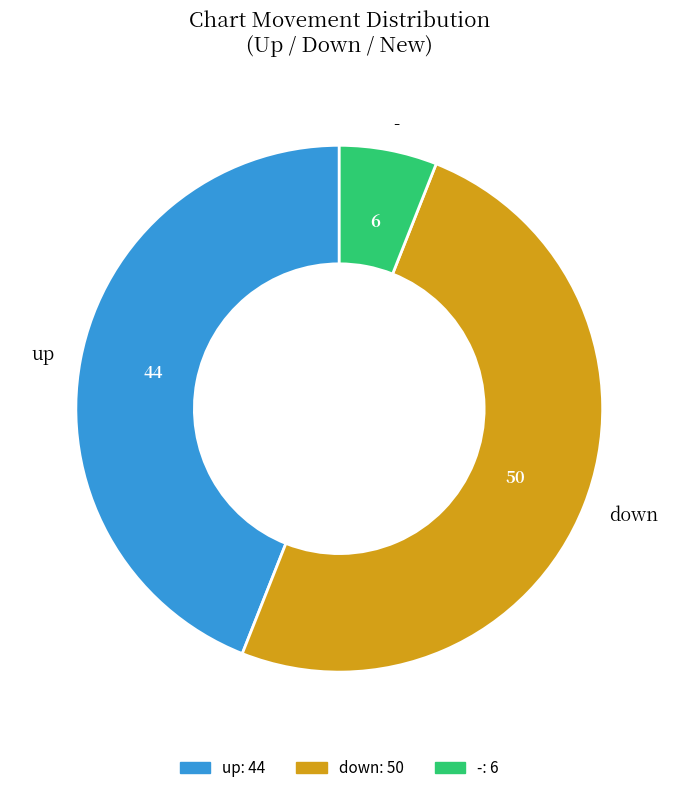

Which category has the smallest portion of the pie?

-